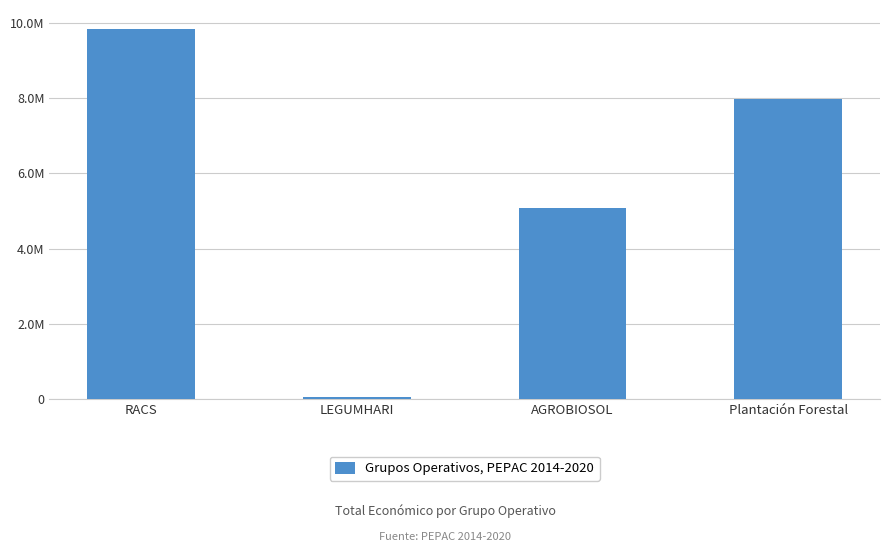

What is the label of the 3rd bar from the right?

LEGUMHARI